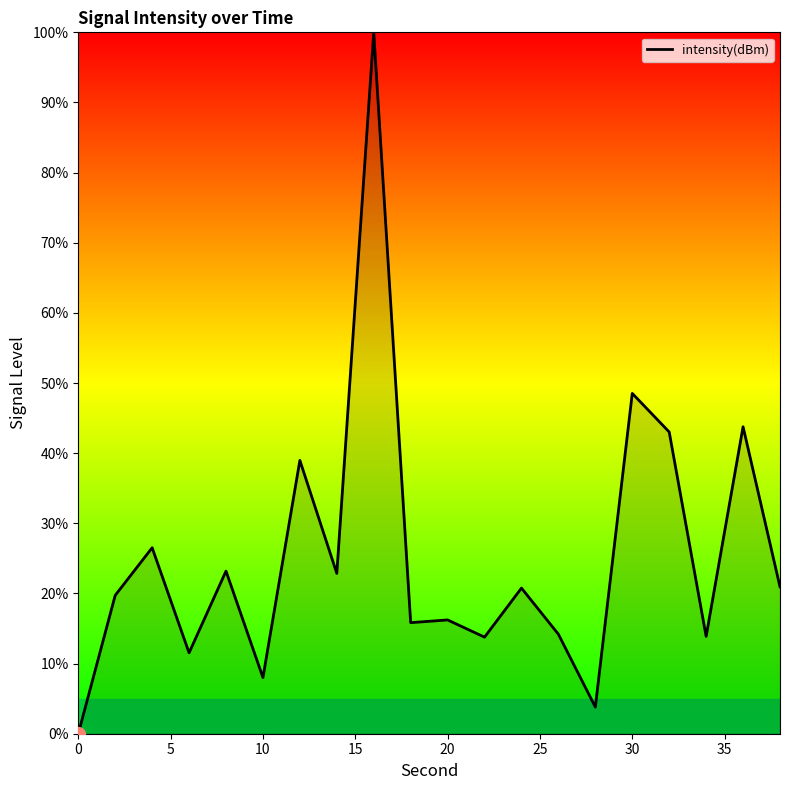

How many categories are shown in the chart?

20